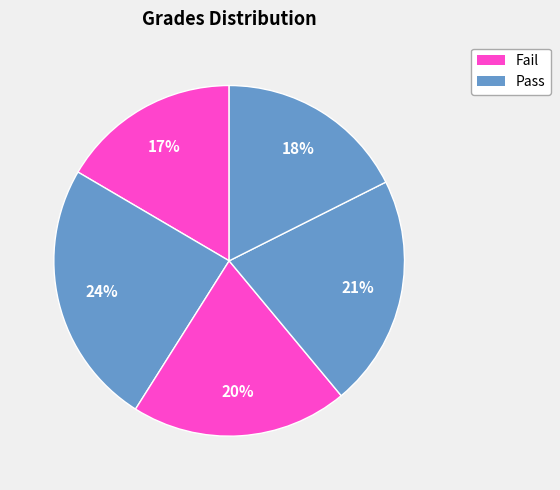

How many slices are in this pie chart?

5